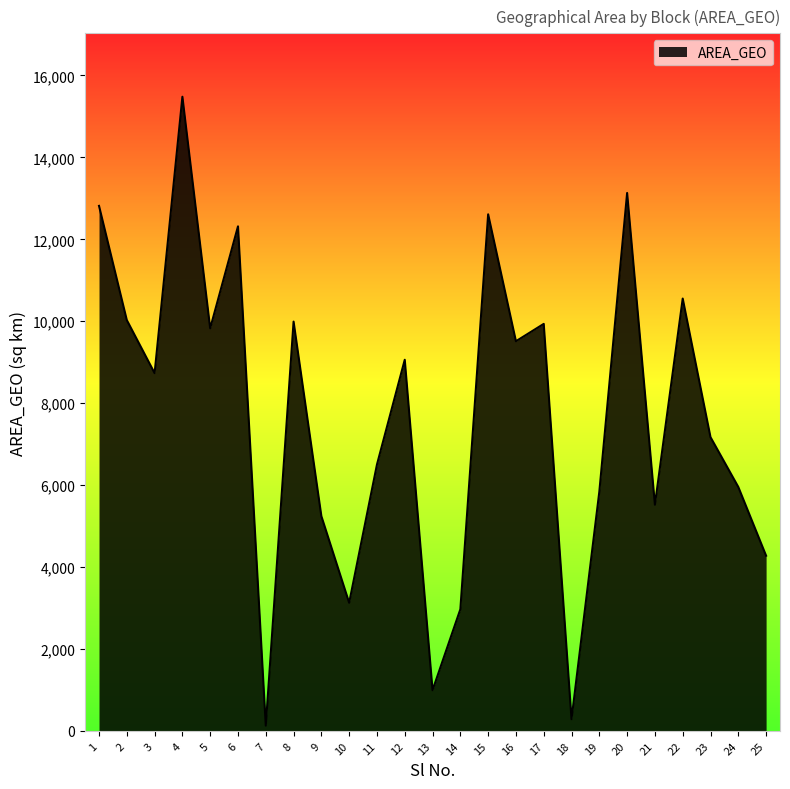

What is the average value?

7679.4